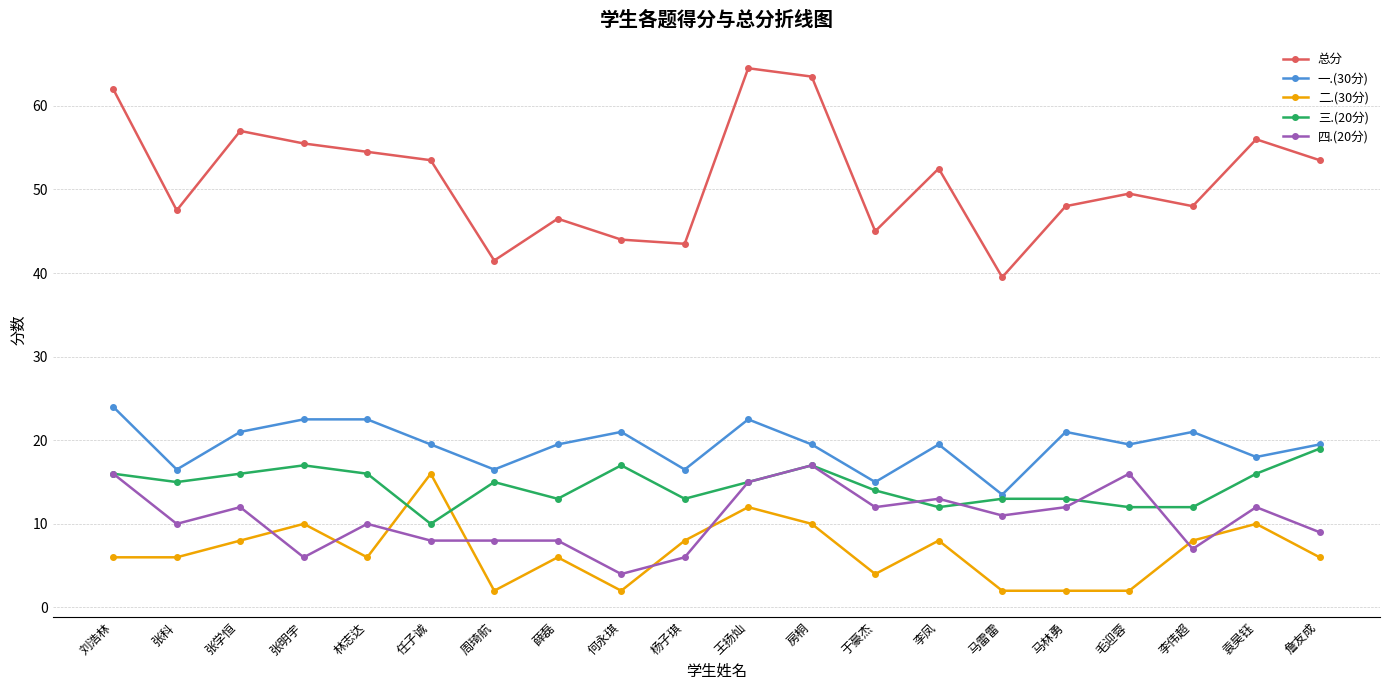

What is the label of the 7th point from the right?

李凤